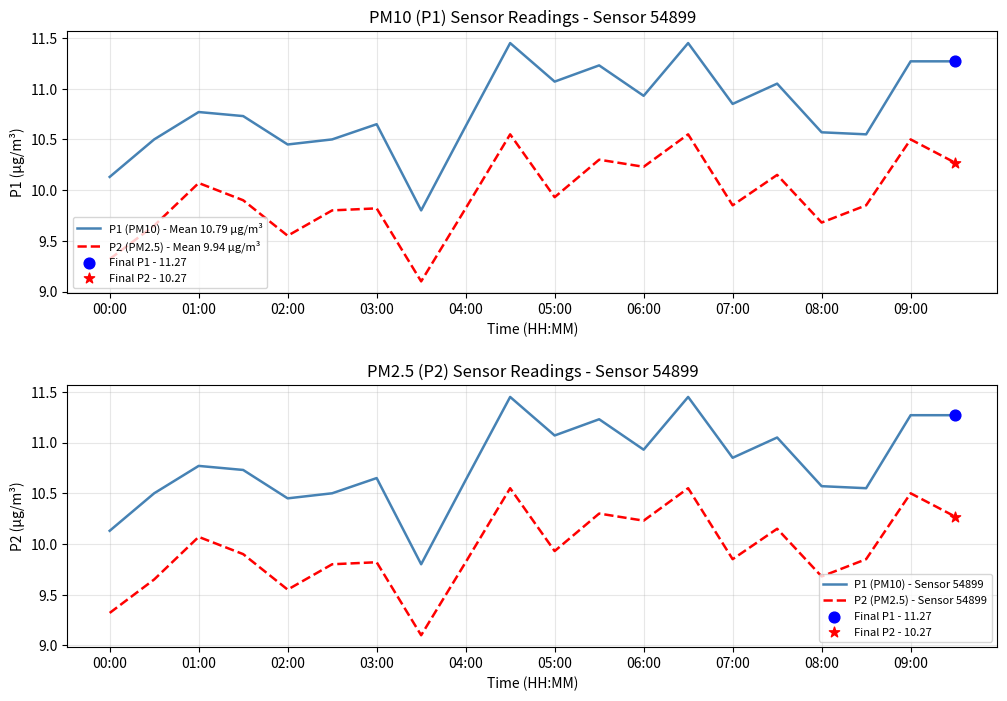

What are all the series names shown in the legend?

P1 (PM10) - Mean 10.79 µg/m³, P2 (PM2.5) - Mean 9.94 µg/m³, P1 (PM10) - Sensor 54899, P2 (PM2.5) - Sensor 54899